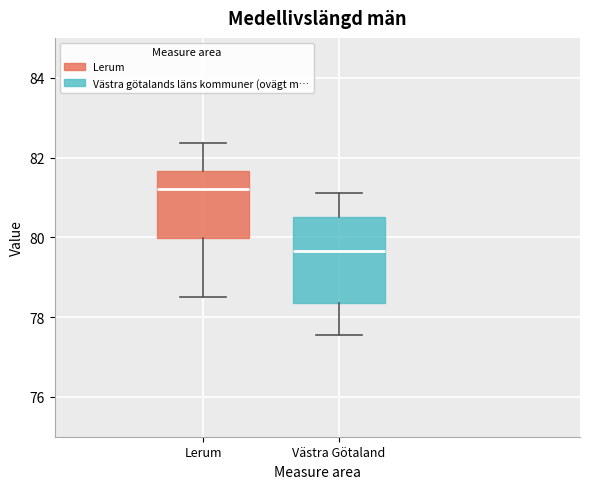

Which box is the tallest, from its lower edge to its upper edge?

Västra Götaland